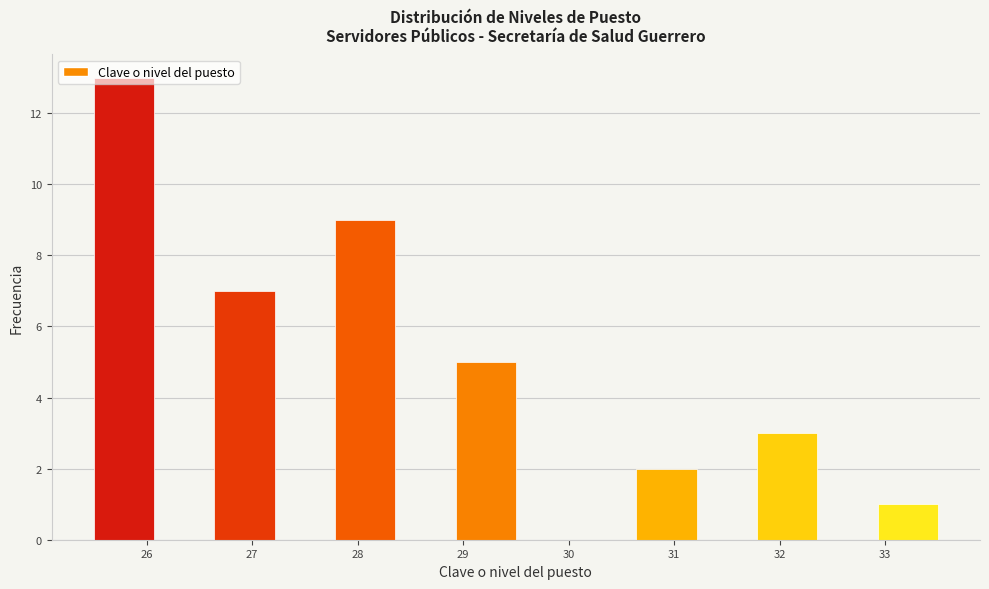

Which range on the x-axis has the tallest bar?

25.5 to 26.1